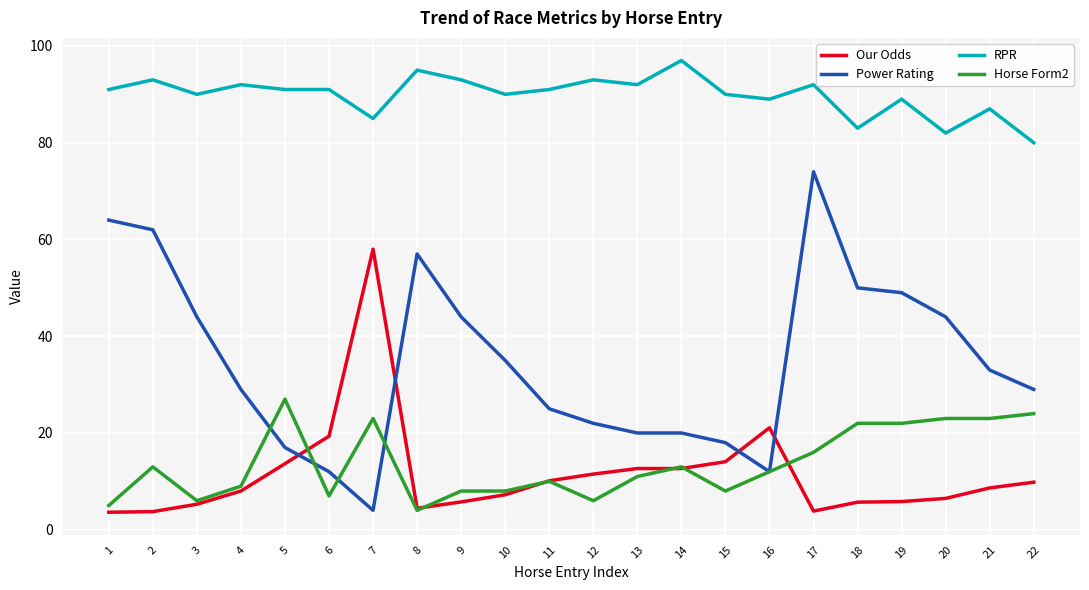

At 22, list the series in order from largest to smallest.

RPR, Power Rating, Horse Form2, Our Odds